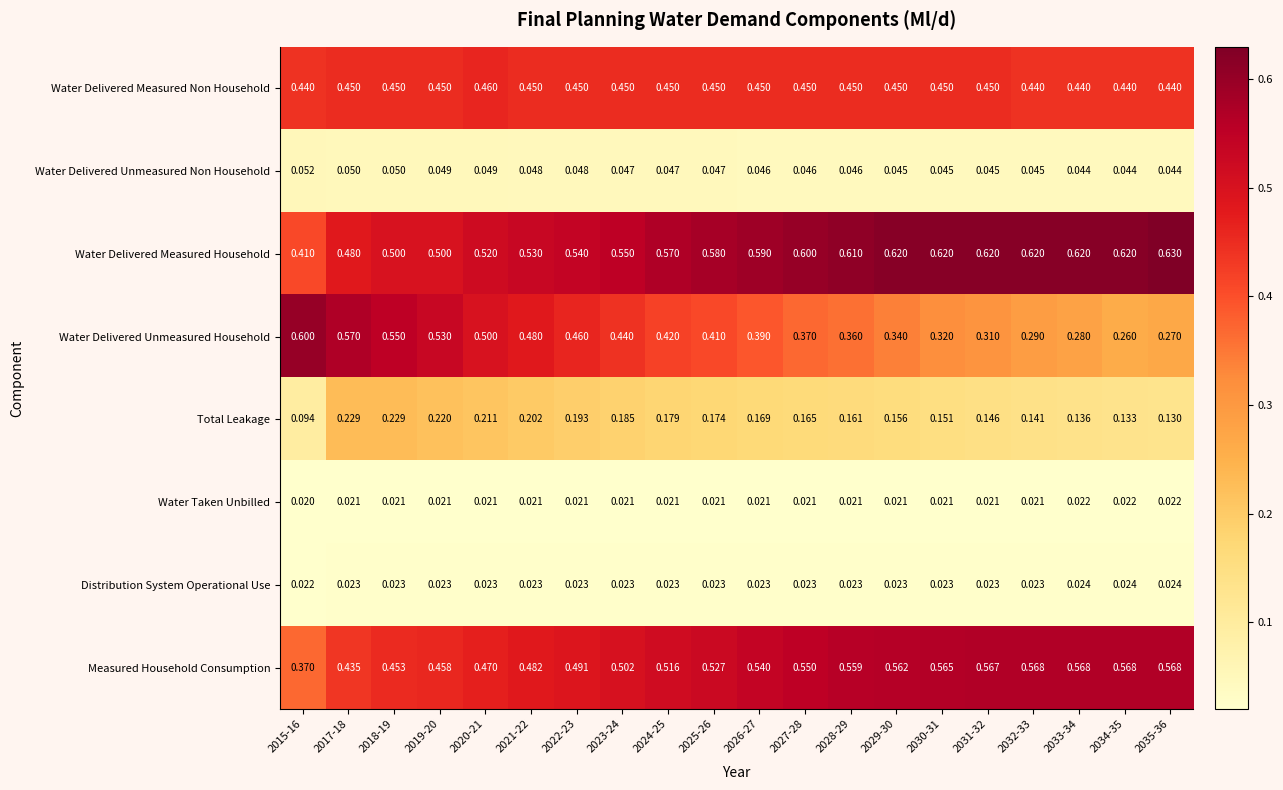

Which series has the widest spread of values?

Water Delivered Unmeasured Household